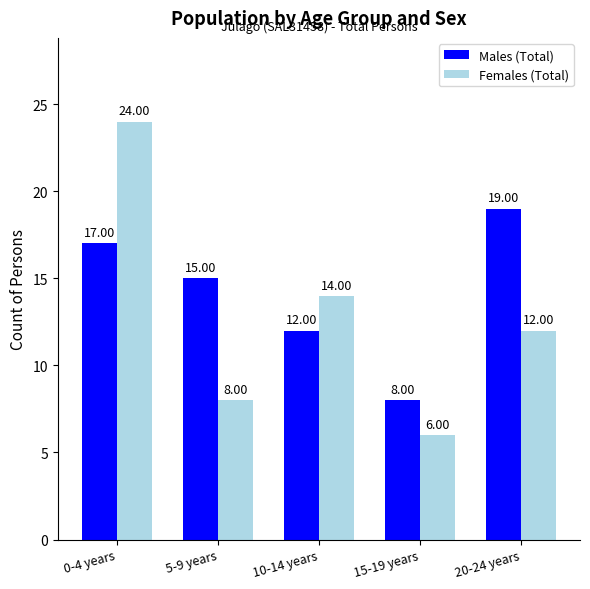

Rank the series by their maximum value, from highest to lowest.

Females (Total), Males (Total)